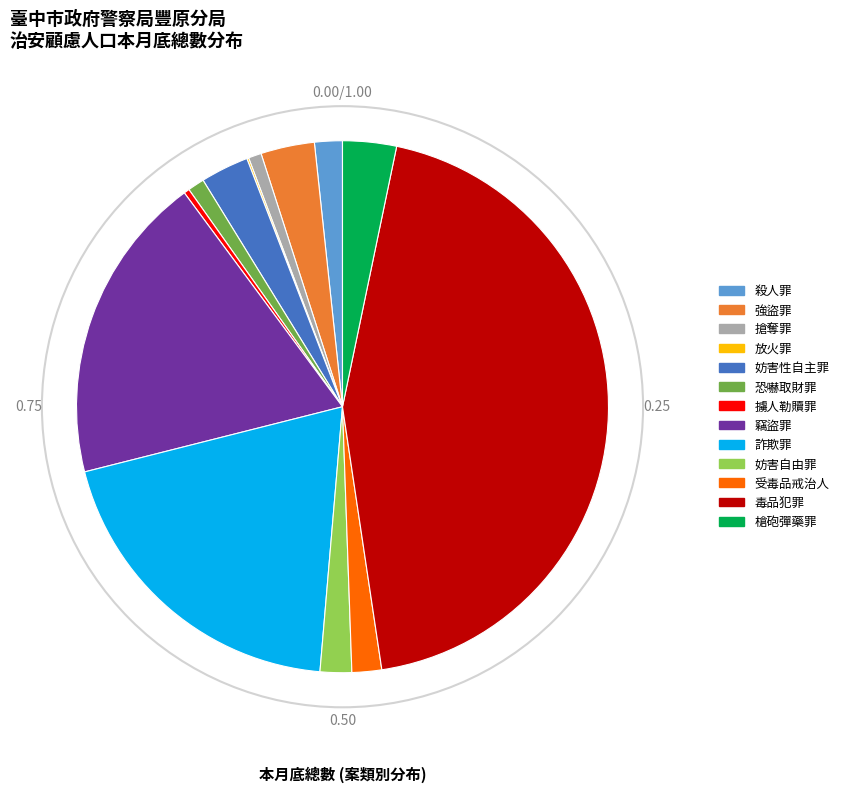

Approximately how many times larger is the value at 妨害性自主罪 compared to 搶奪罪?

3.7